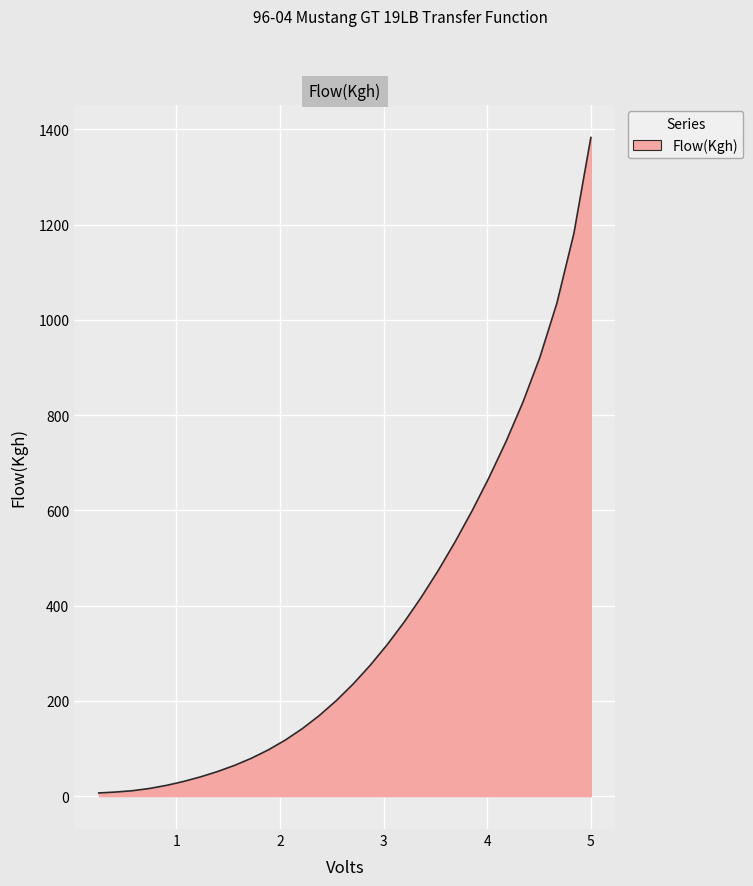

What is the greatest value displayed?

1383.0